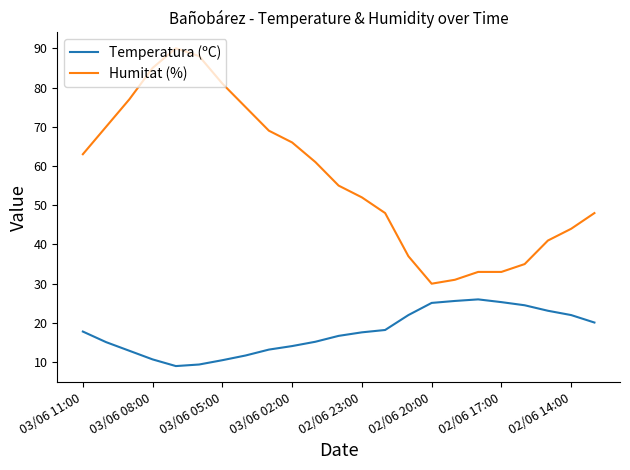

What is the lowest value of the Humitat (%) series?

30.0